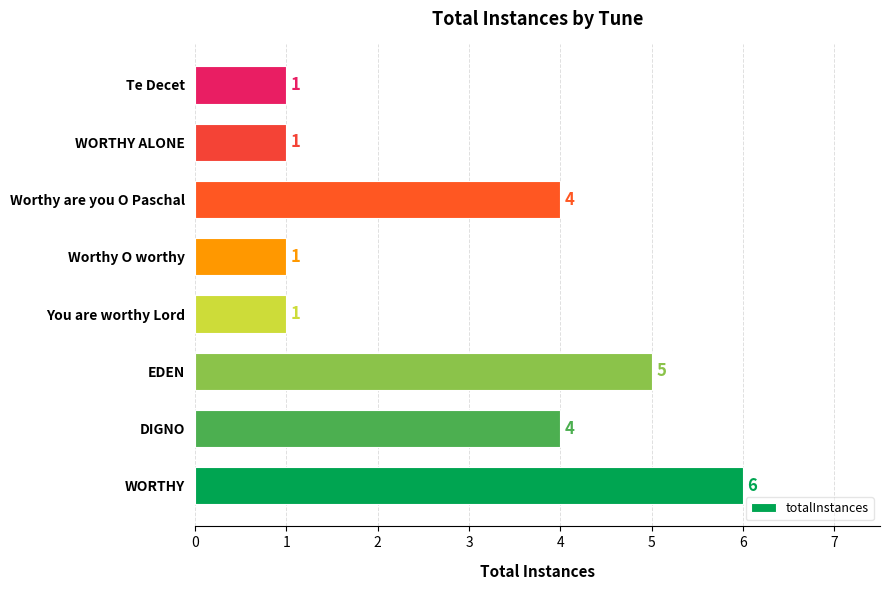

Which category has the highest value across all series?

WORTHY